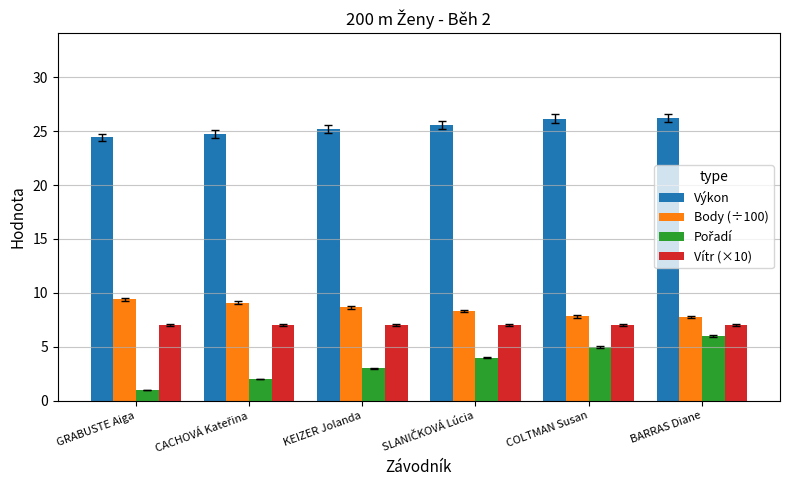

What is the greatest value displayed?

26.2